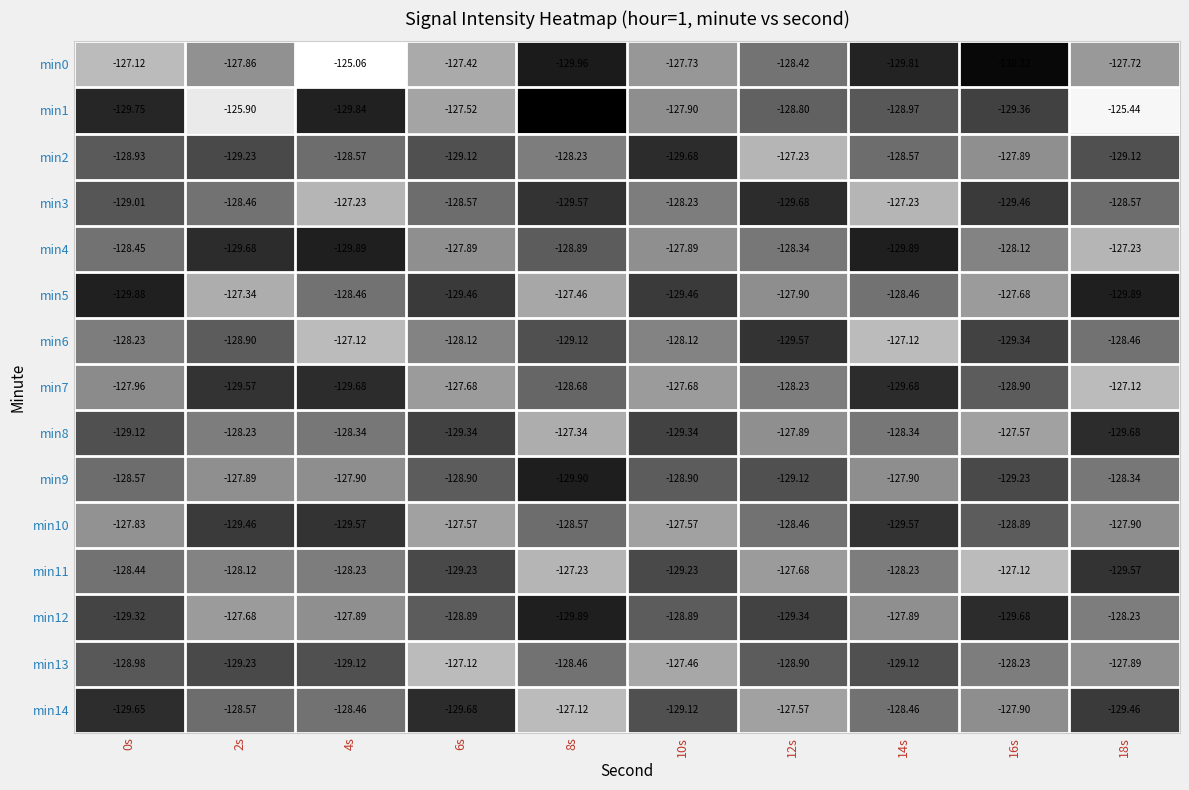

Is the value of min9 at 4s greater than the value of min3 at 16s?

Yes